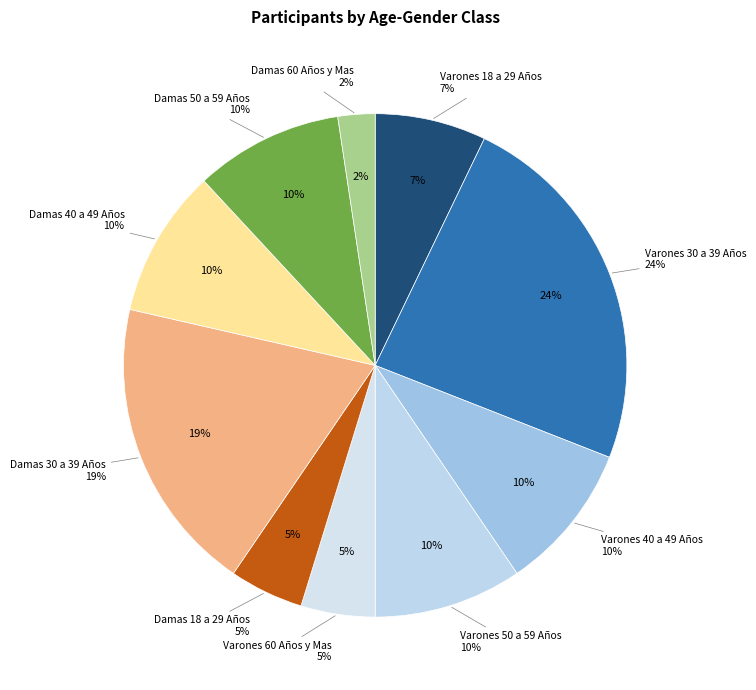

Combined, what portion of the pie is Varones 50 a 59 Años and Damas 50 a 59 Años?

19.0%